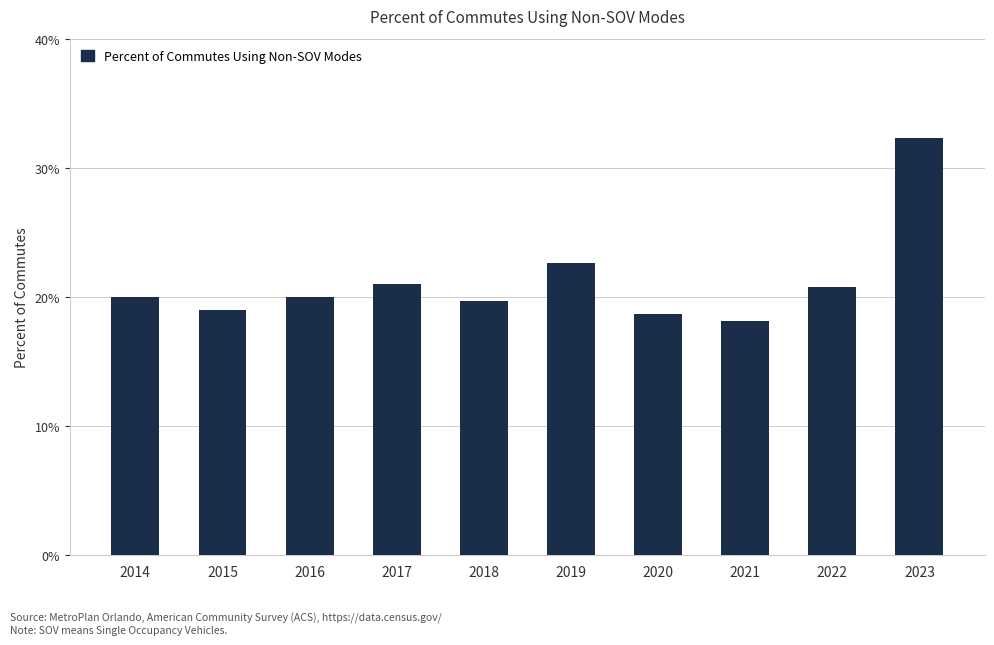

Which category has the highest value across all series?

2023